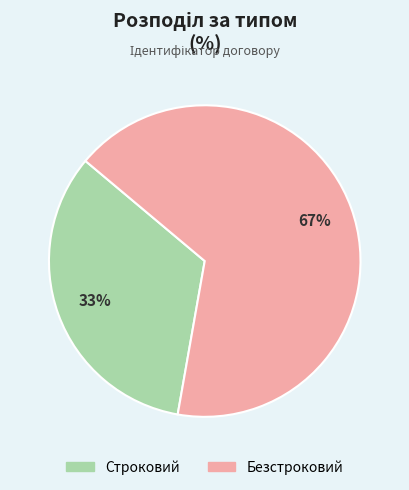

Which slice is the smallest?

Строковий